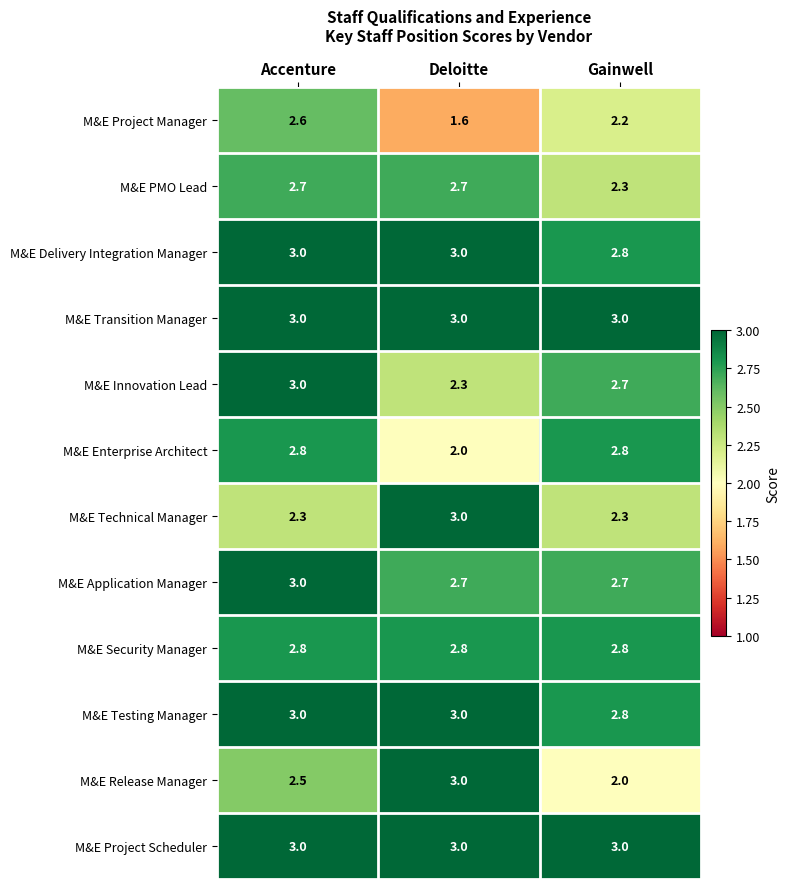

Is the value of M&E Testing Manager at Gainwell greater than the value of M&E Innovation Lead at Accenture?

No